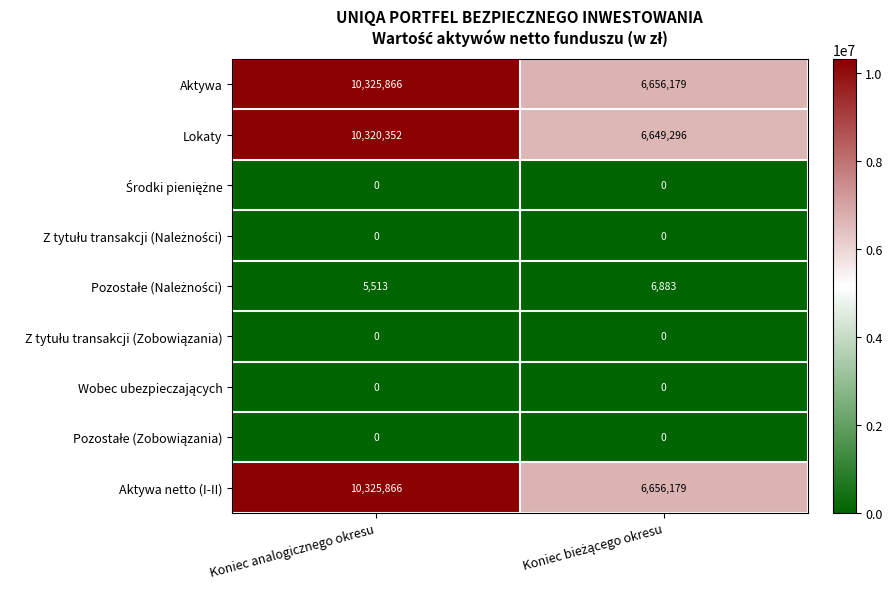

At which category is the sum across all series the highest?

Koniec analogicznego okresu